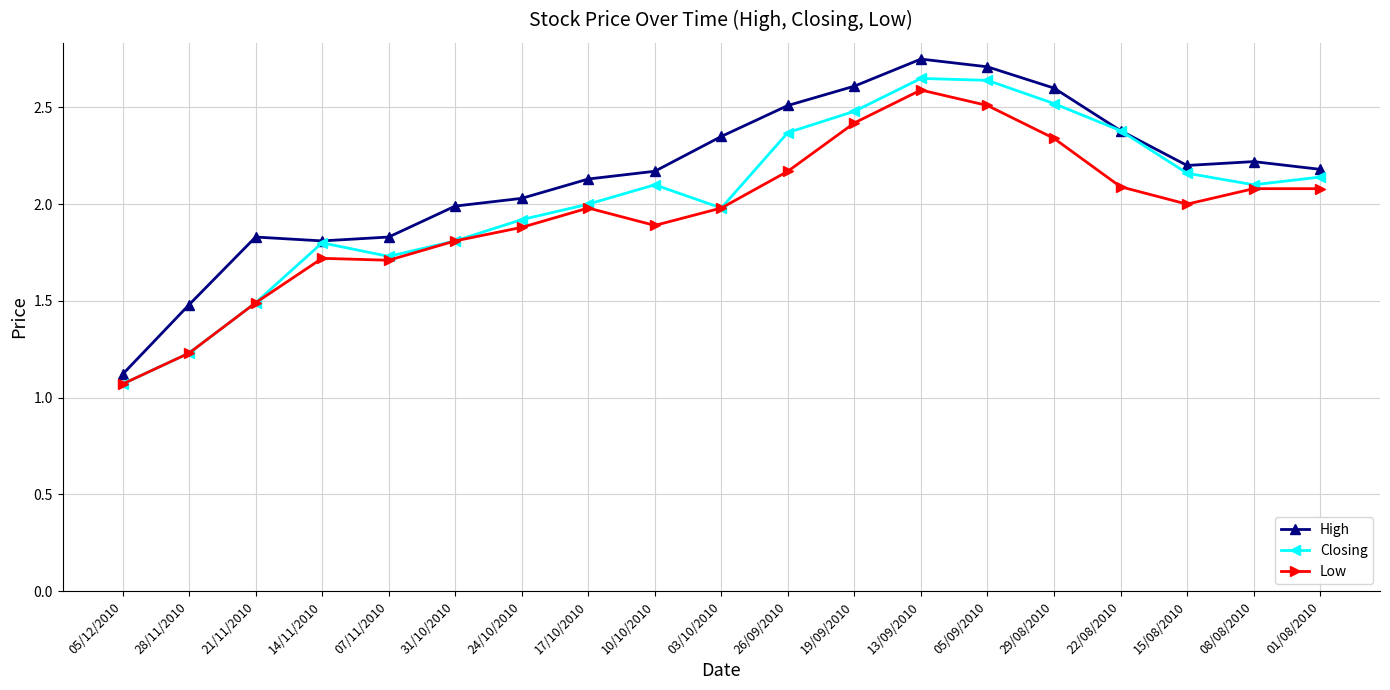

At which category does Closing reach its first local peak?

14/11/2010